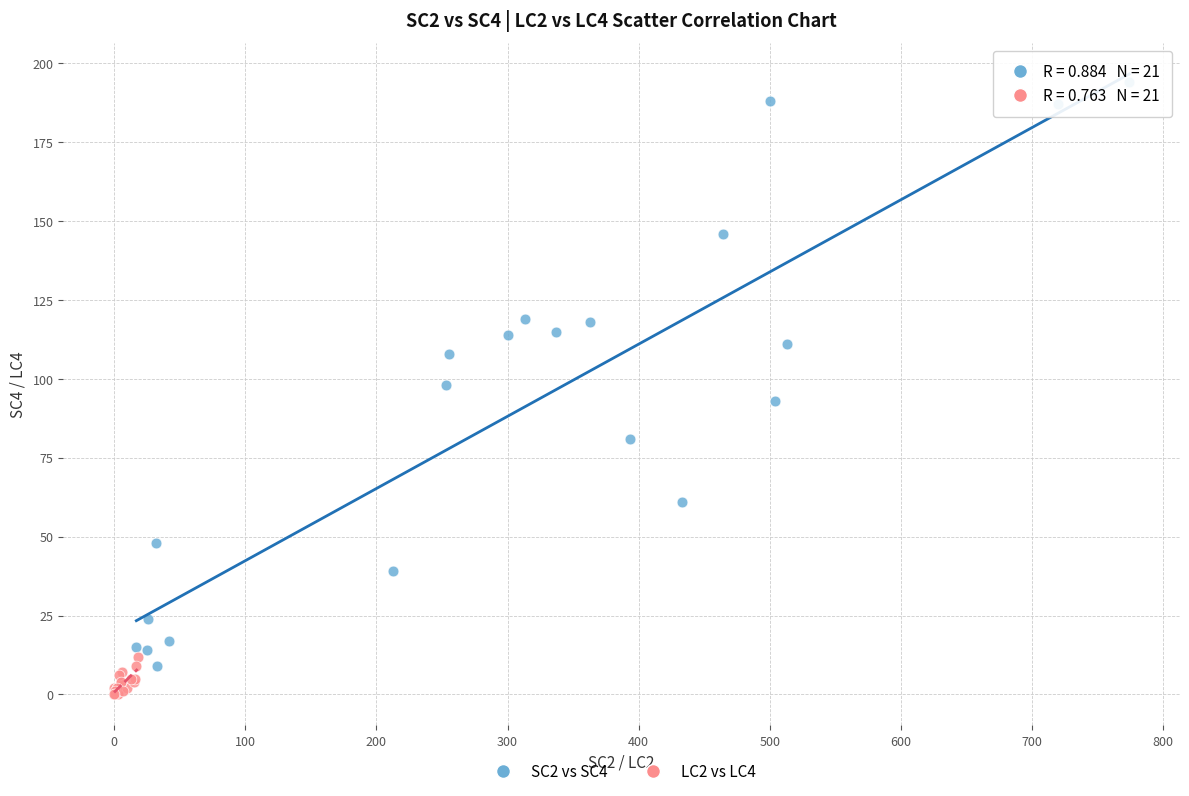

Which series reaches the minimum Y coordinate?

LC2 vs LC4